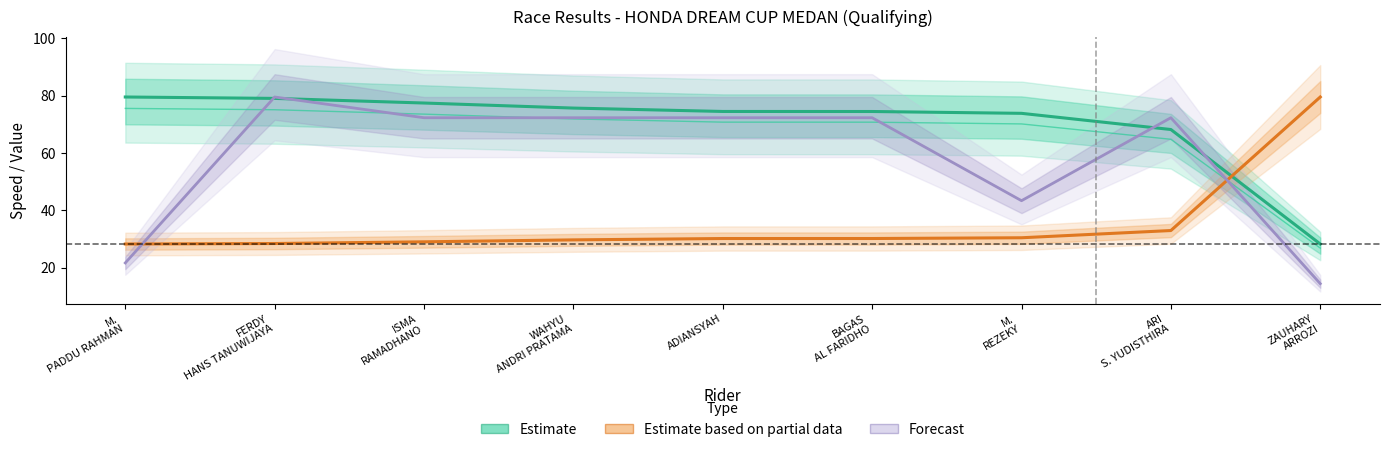

What is the total value across all series at BAGAS
AL FARIDHO?

177.0